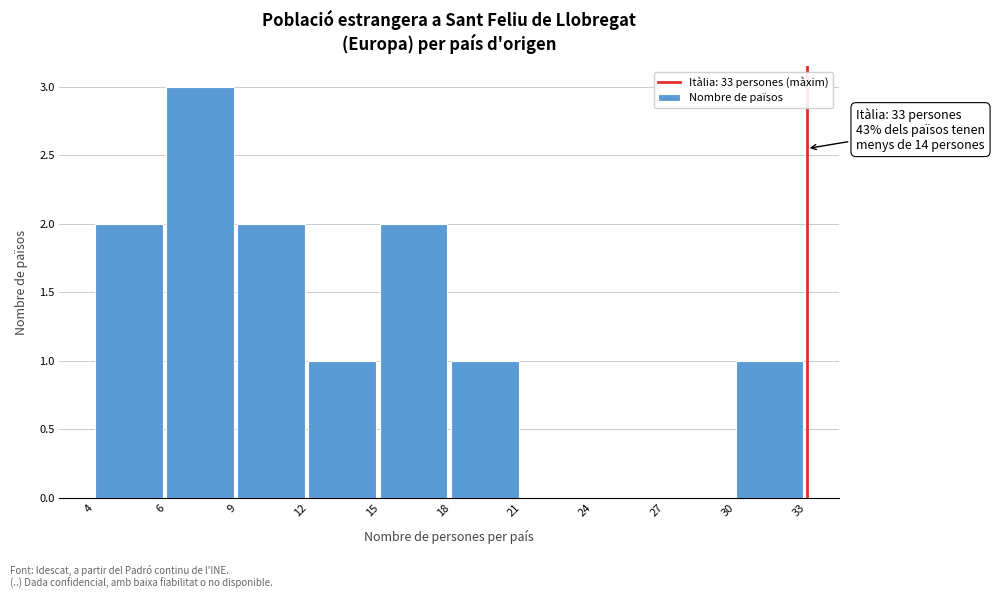

Reading left to right, extract all data points from this chart.

4=2	6=3	9=2	12=1	15=2	18=1	21=0	24=0	27=0	30=1